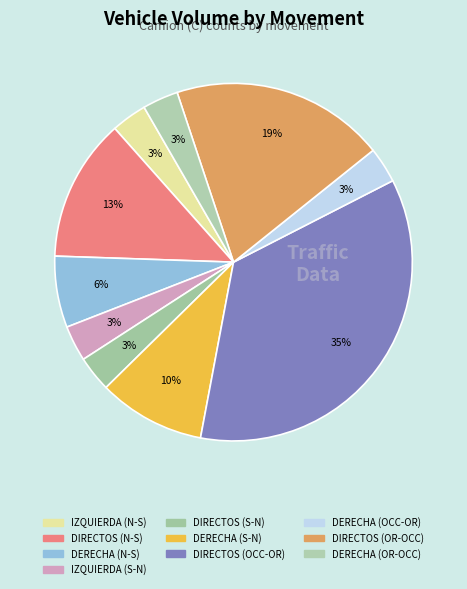

What is the largest slice in the pie chart?

DIRECTOS (OCC-OR)